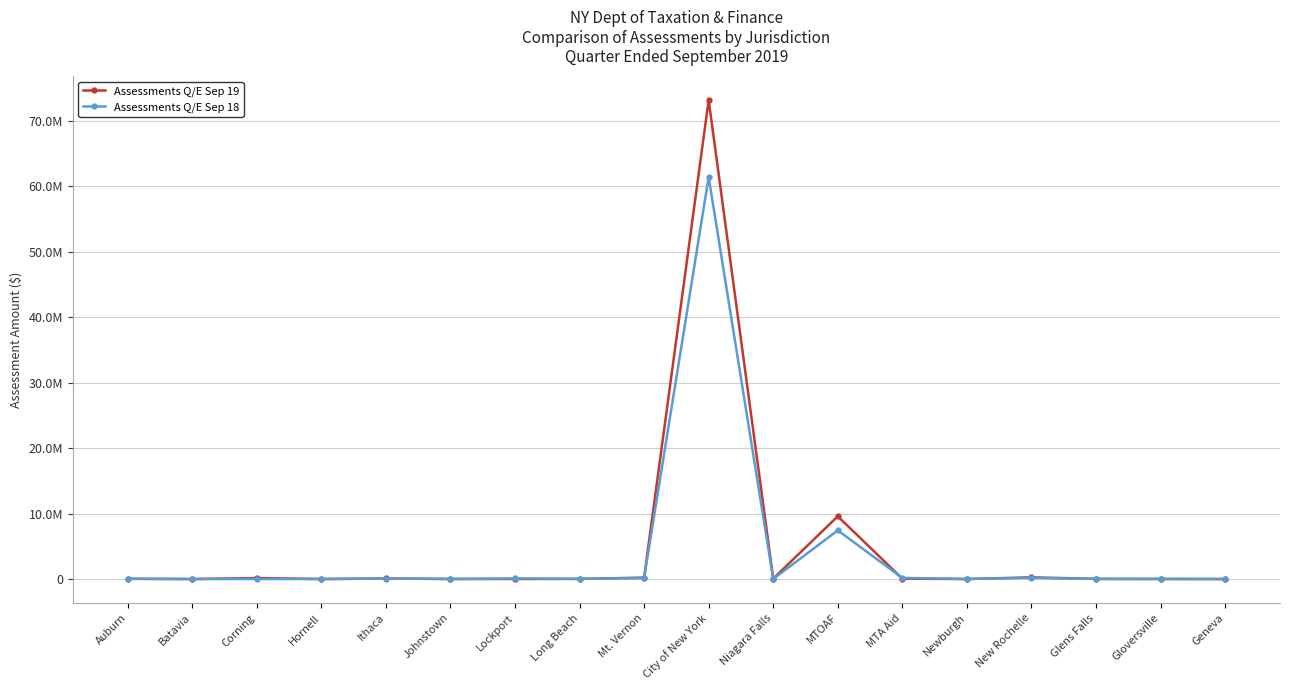

Which series has the largest total across all categories?

Assessments Q/E Sep 19